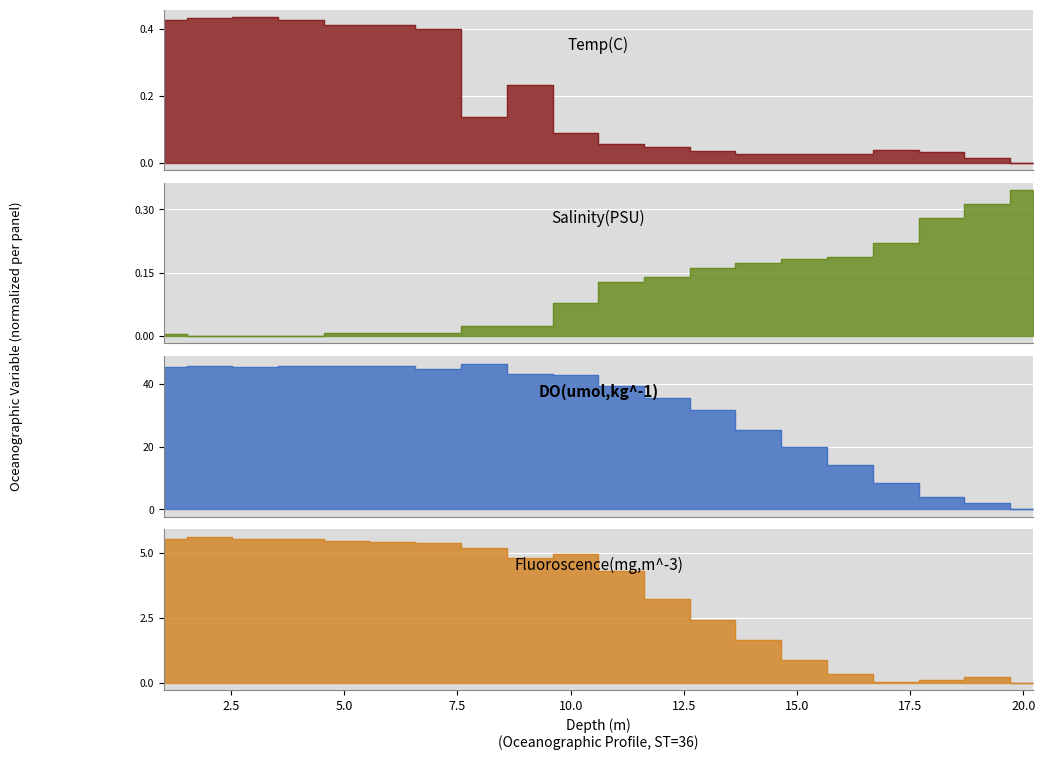

At which label does Salinity(PSU) reach its peak?

20.21